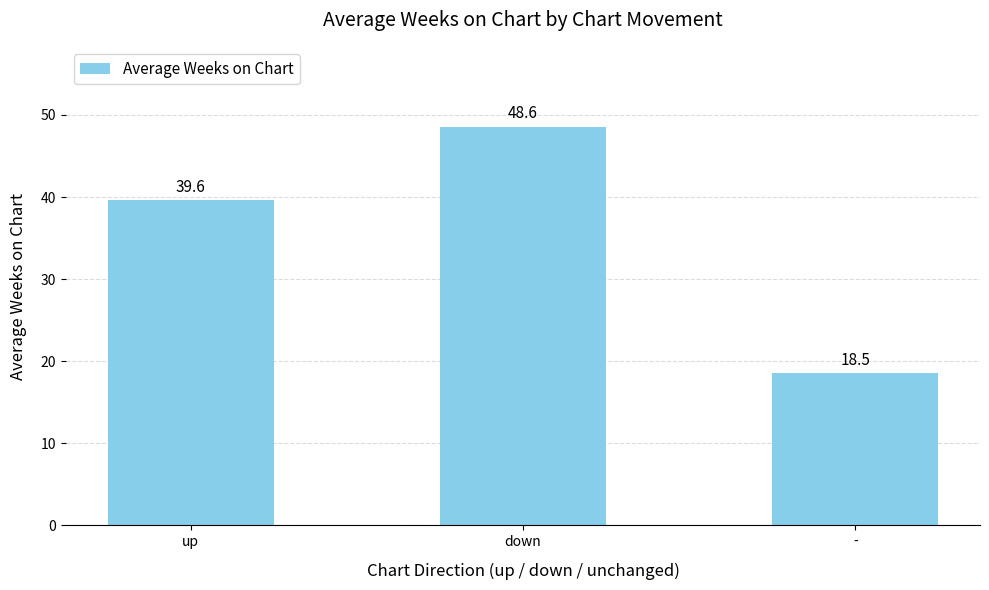

What is the smallest value displayed?

18.5